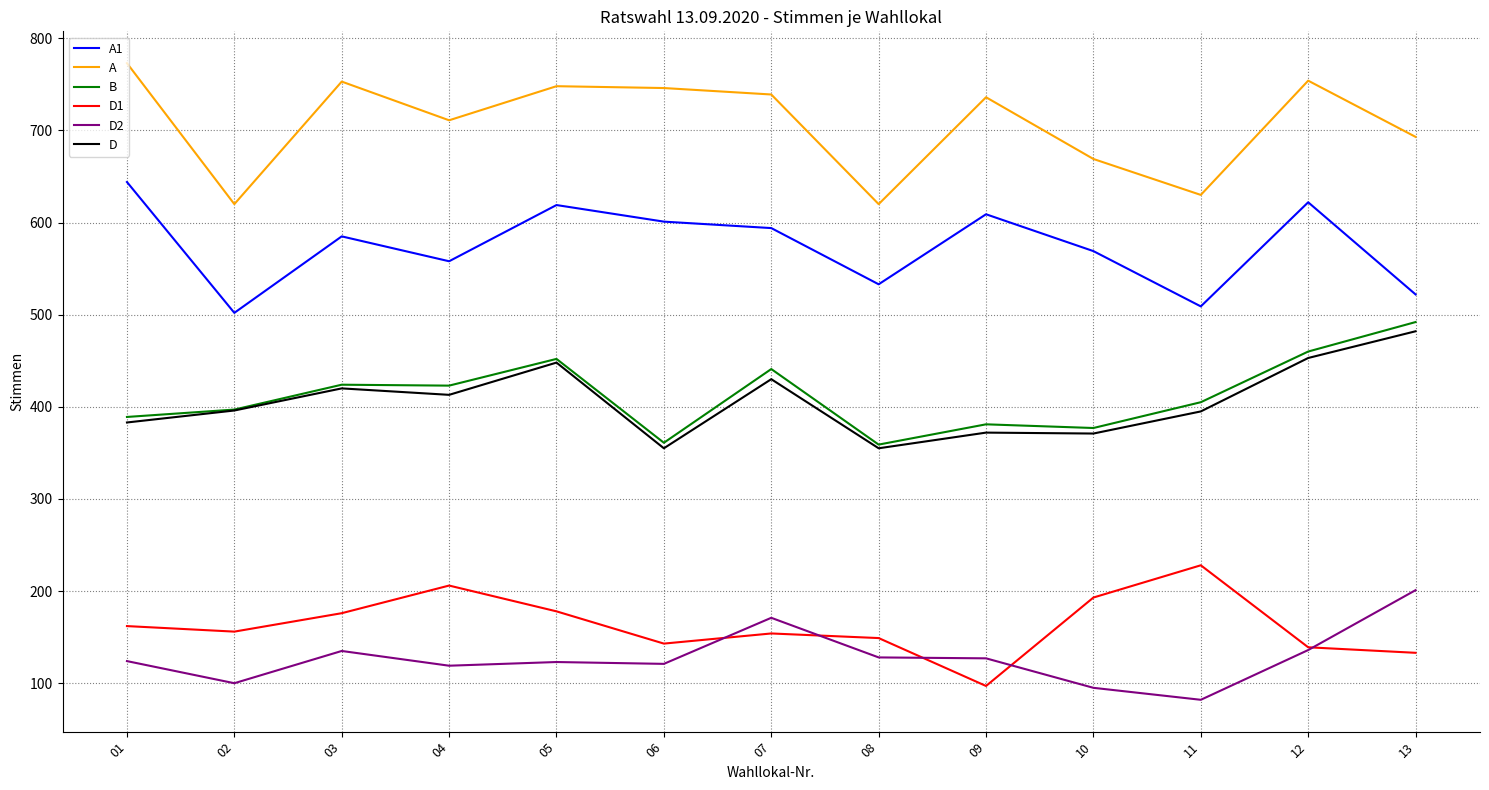

Does the chart display data point markers on the line(s)?

No